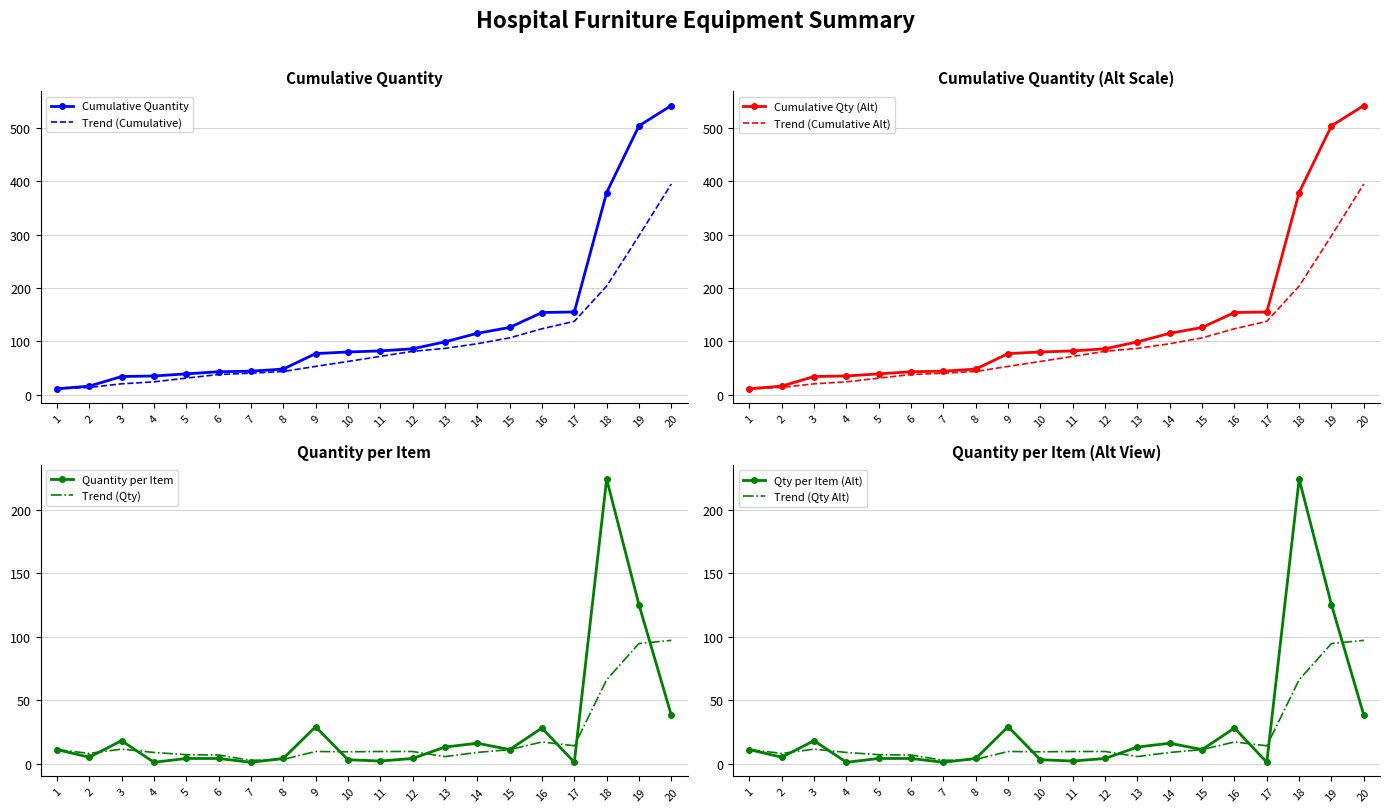

Which has a higher value, 4 or 2?

2